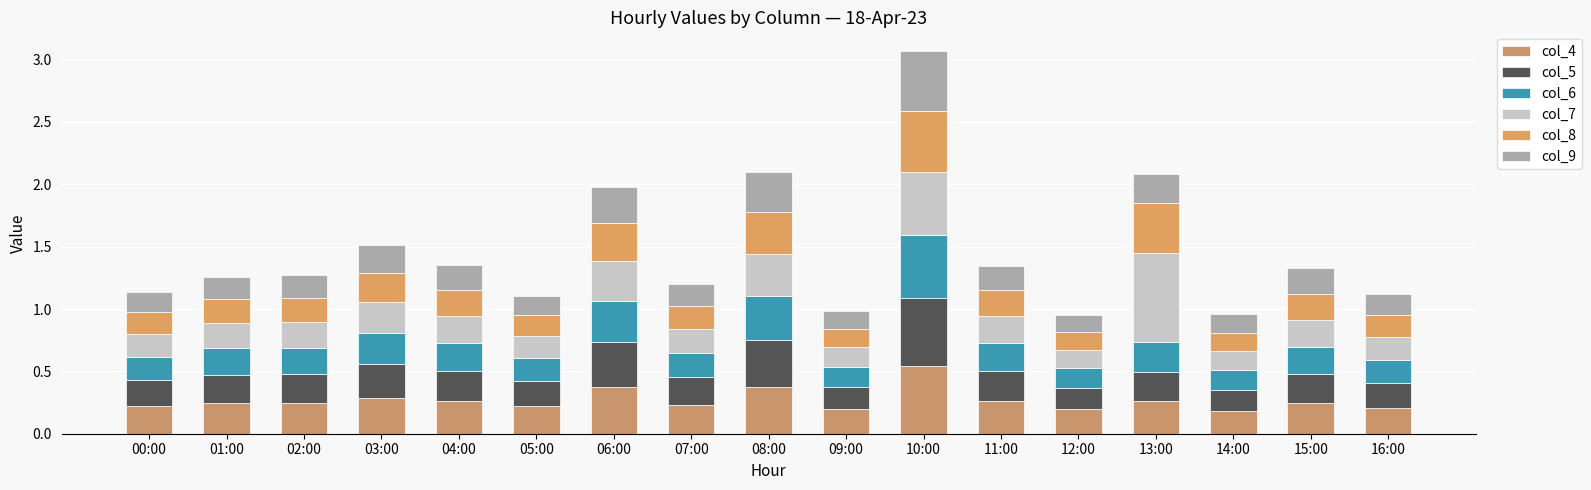

Are the bars horizontal?

No